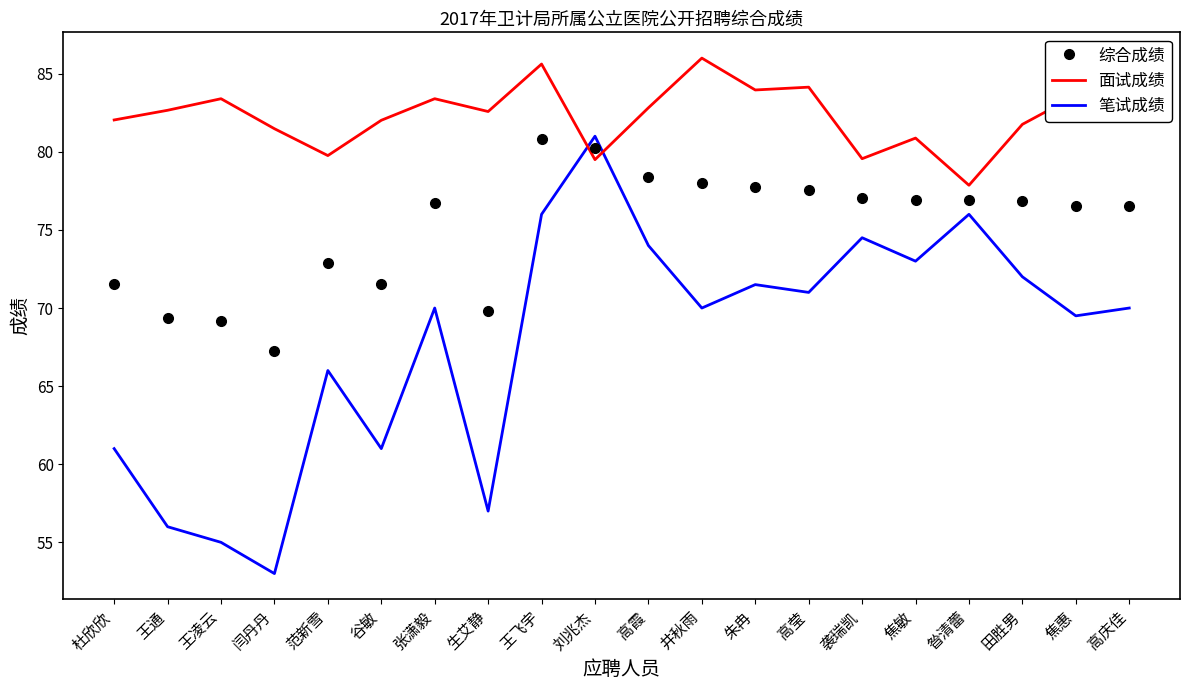

What is the maximum value shown in the chart?

86.0